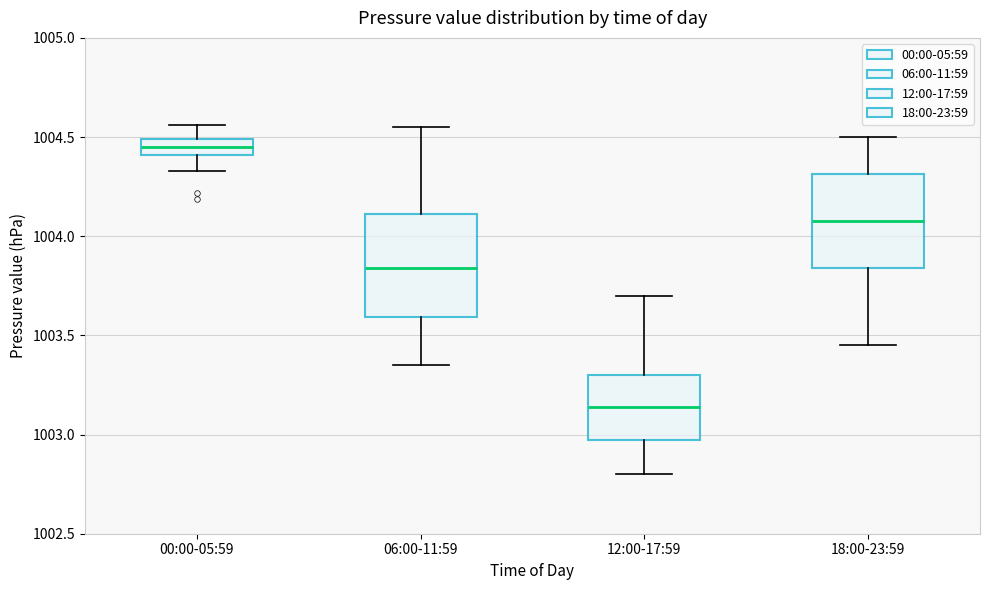

Where does the lower whisker of the box for 12:00-17:59 end on the y-axis? The values are not printed on the chart, so give them approximately, as read against the axis.

1002.80